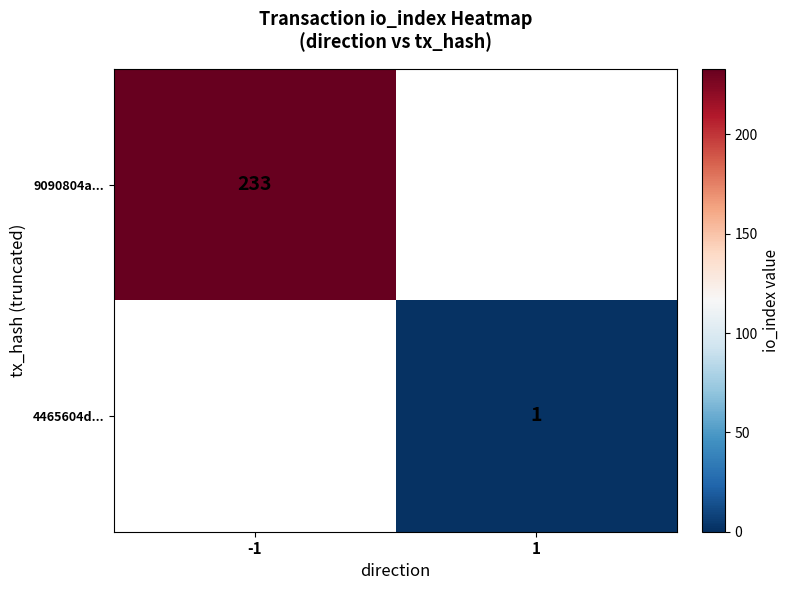

Is it true that 9090804a... equals 345 at -1?

False